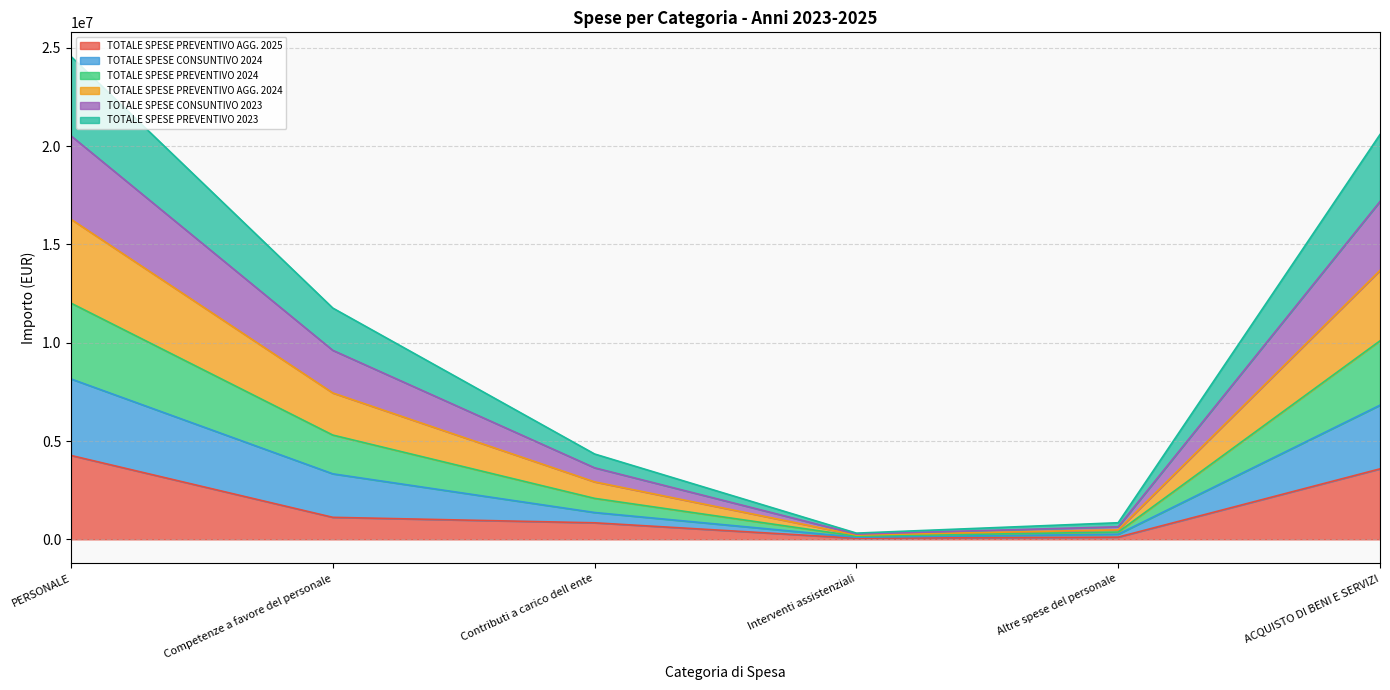

True or false: TOTALE SPESE CONSUNTIVO 2023 has a value of 850319.2 at Contributi a carico dell ente.

False